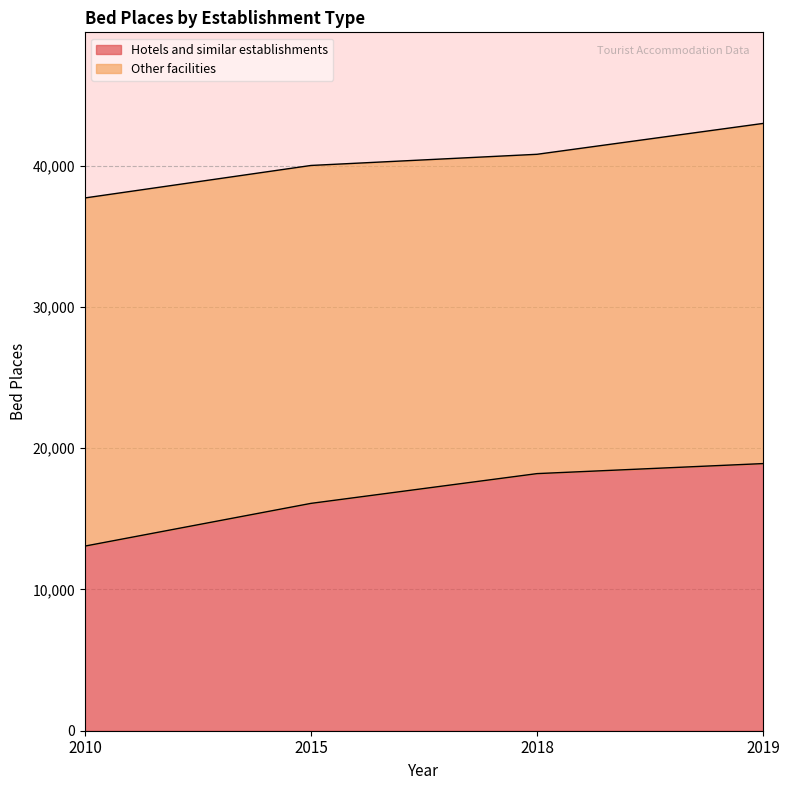

At which label is the value closest to 15993?

2015